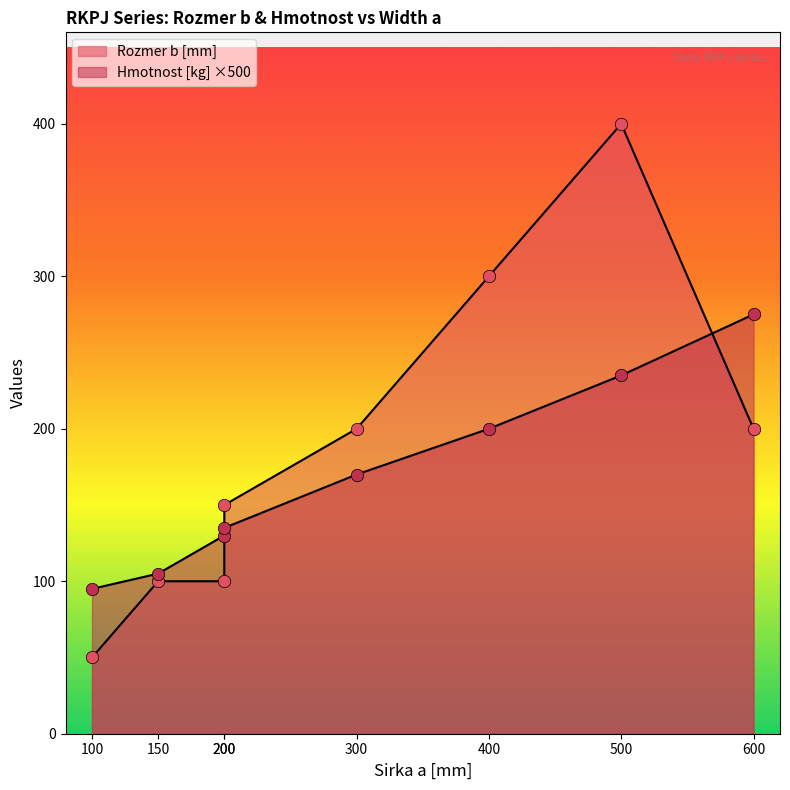

At which category is the sum across all series the highest?

500